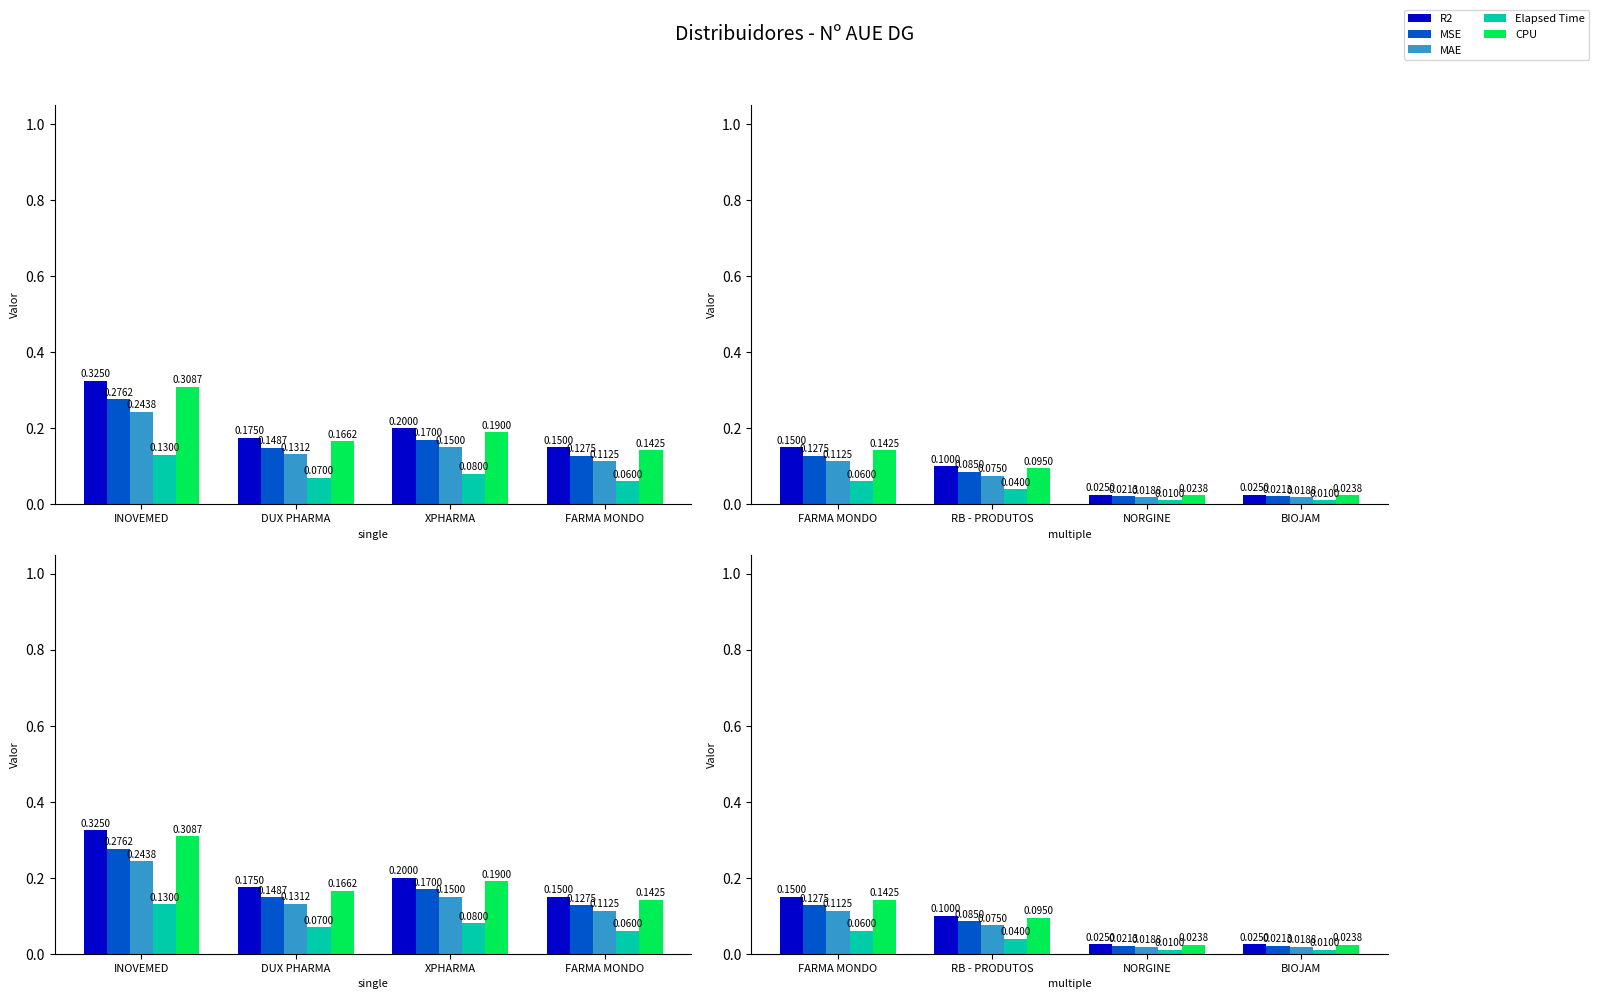

What is the difference between the MAE values at NORGINE and FARMA MONDO?

0.1